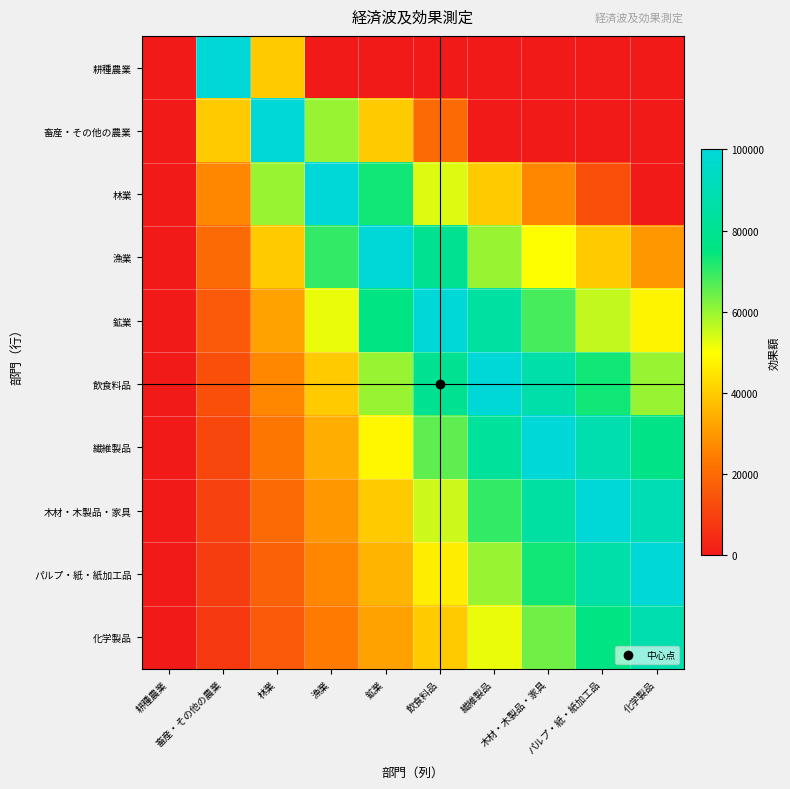

At how many categories does at least one series exceed 27429?

9